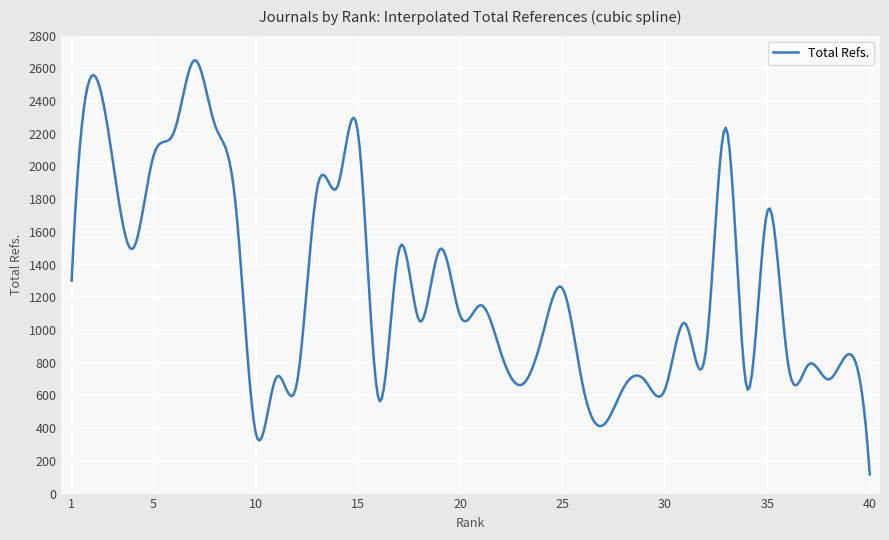

What is the minimum value shown in the chart?

117.0